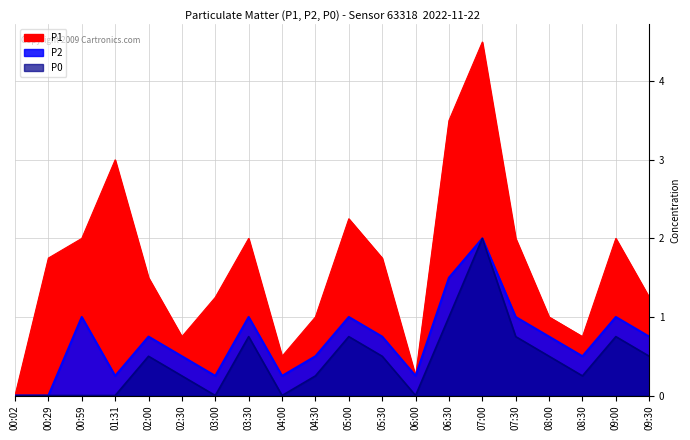

The value of P2 at 02:30 is 0.3. True or false?

False